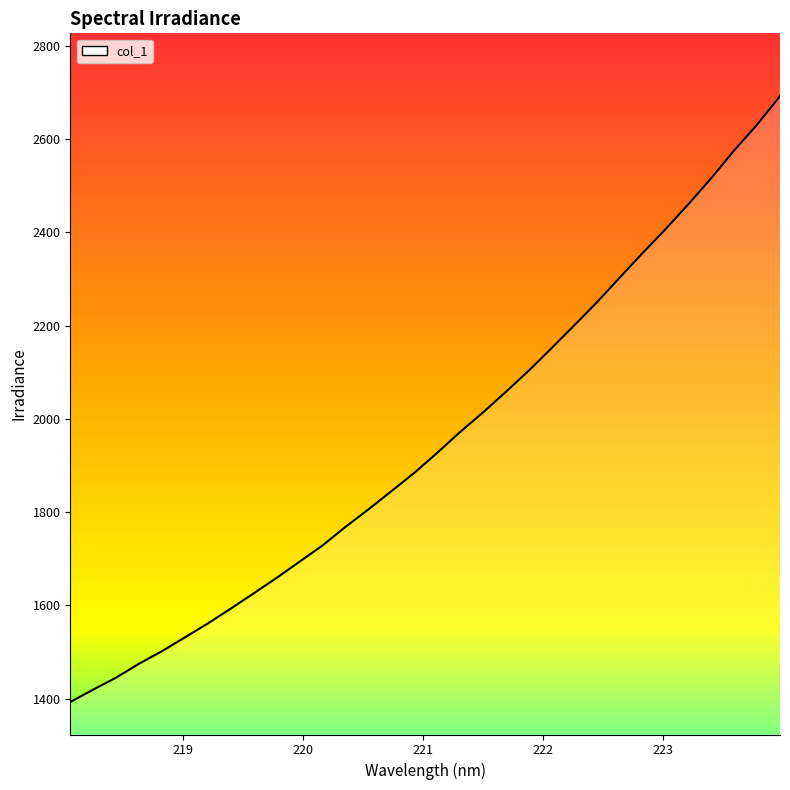

What is the maximum value shown in the chart?

2692.1